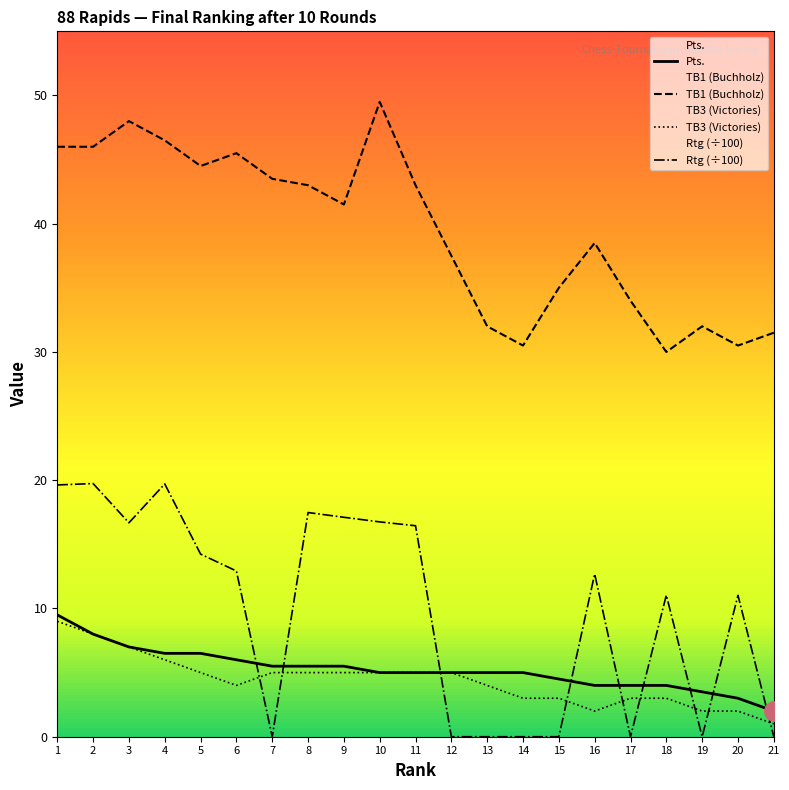

List the series in order of their peak value, highest first.

TB1 (Buchholz), Rtg (÷100), Pts., TB3 (Victories)